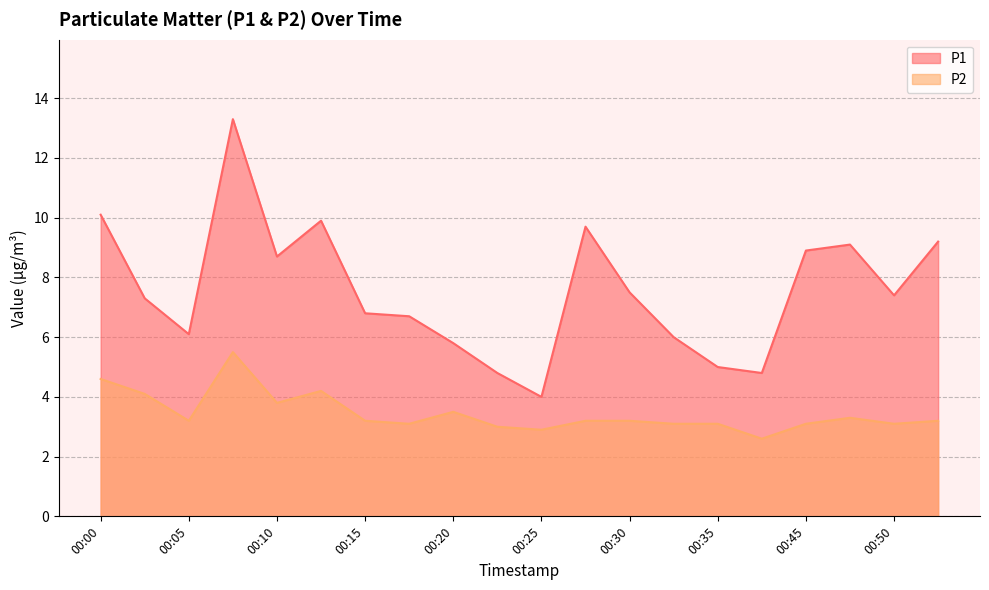

What is the difference between the second highest and minimum values in the P2 series?

2.0